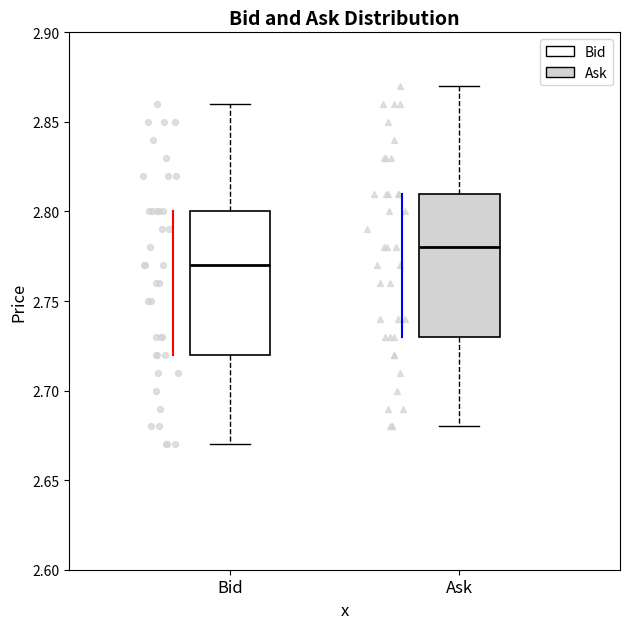

Reading left to right, transcribe this box plot: for each box, give where its median line is, the range the box spans, and where its two whiskers end, as read against the y-axis. The values are not printed on the chart, so give them approximately, as read against the axis.

Bid: median 2.77, box 2.72 to 2.80, whiskers 2.67 to 2.86
Ask: median 2.78, box 2.73 to 2.81, whiskers 2.68 to 2.87